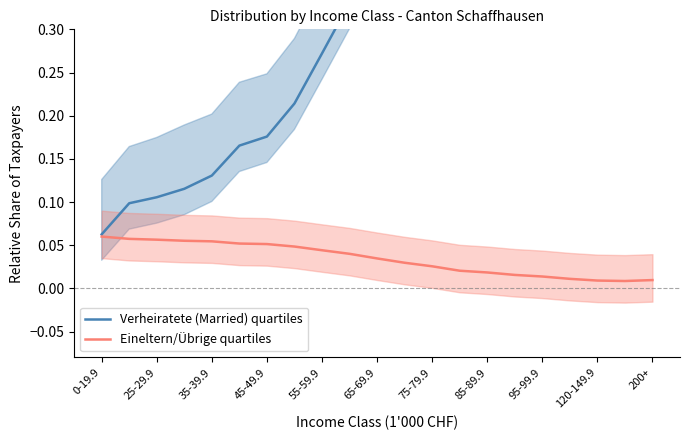

Reading right to left, list all the values displayed in this chart.

Verheiratete (Married) quartiles: 0.8	0.8	0.8	0.8	0.8	0.7	0.7	0.6	0.6	0.5	0.4	0.3	0.3	0.2	0.2	0.2	0.1	0.1	0.1	0.1	0.1
Eineltern/Übrige quartiles: 0.0	0.0	0.0	0.0	0.0	0.0	0.0	0.0	0.0	0.0	0.0	0.0	0.0	0.0	0.1	0.1	0.1	0.1	0.1	0.1	0.1